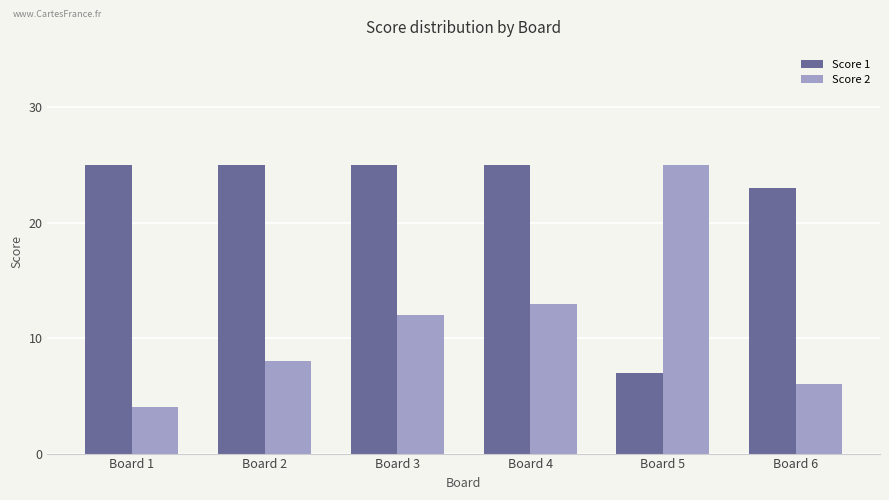

Reading right to left, list all the values displayed in this chart.

Score 1: Board 6=23	Board 5=7	Board 4=25	Board 3=25	Board 2=25	Board 1=25
Score 2: Board 6=6	Board 5=25	Board 4=13	Board 3=12	Board 2=8	Board 1=4